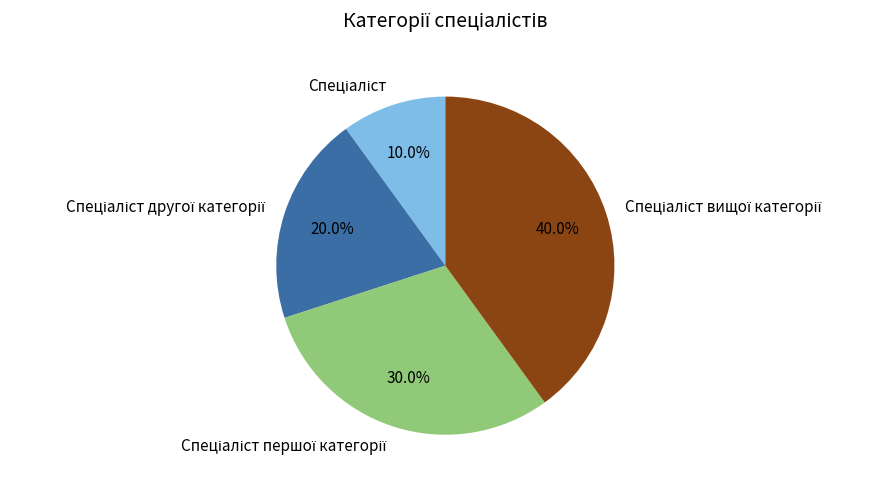

Does any single category account for the majority?

No